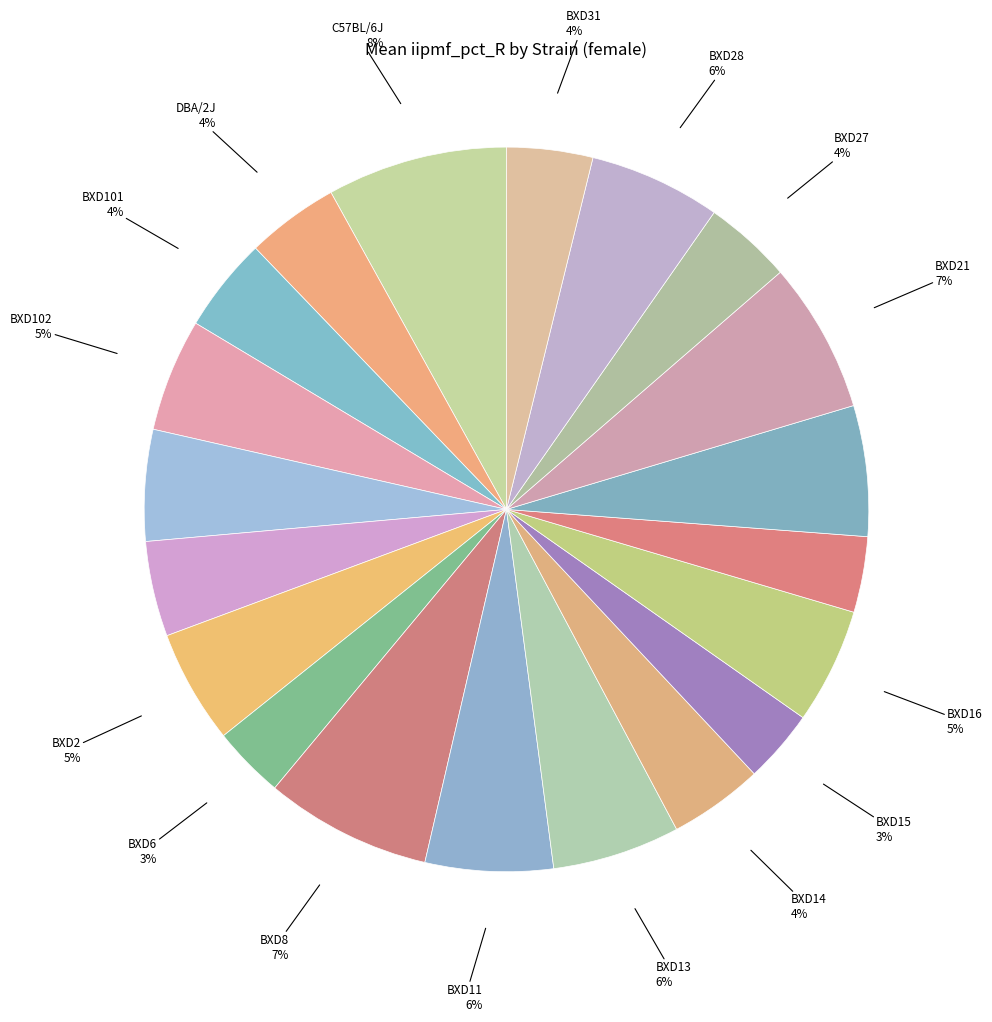

Count the number of slices in the pie.

20